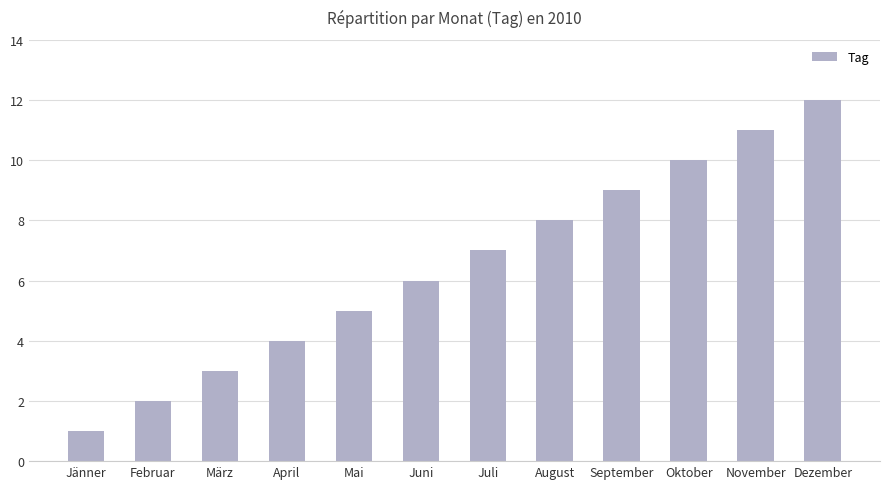

The value at Mai is 8. True or false?

False